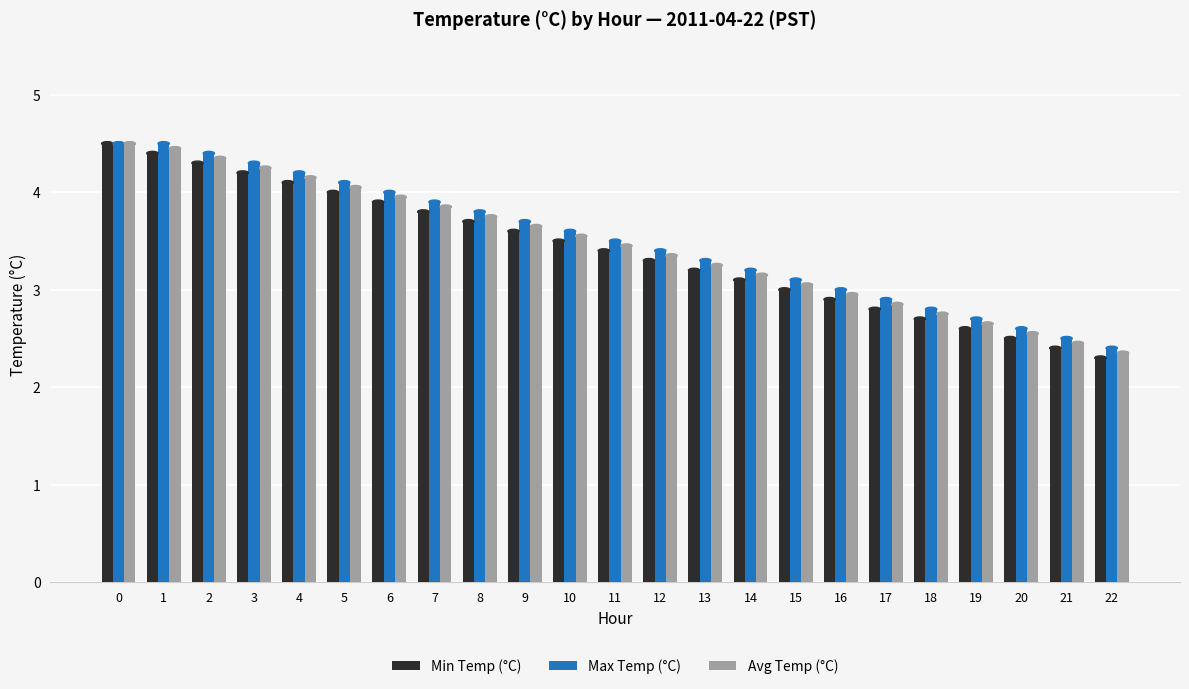

What is the sum of the Max Temp (°C) values at 0 and 11?

8.0